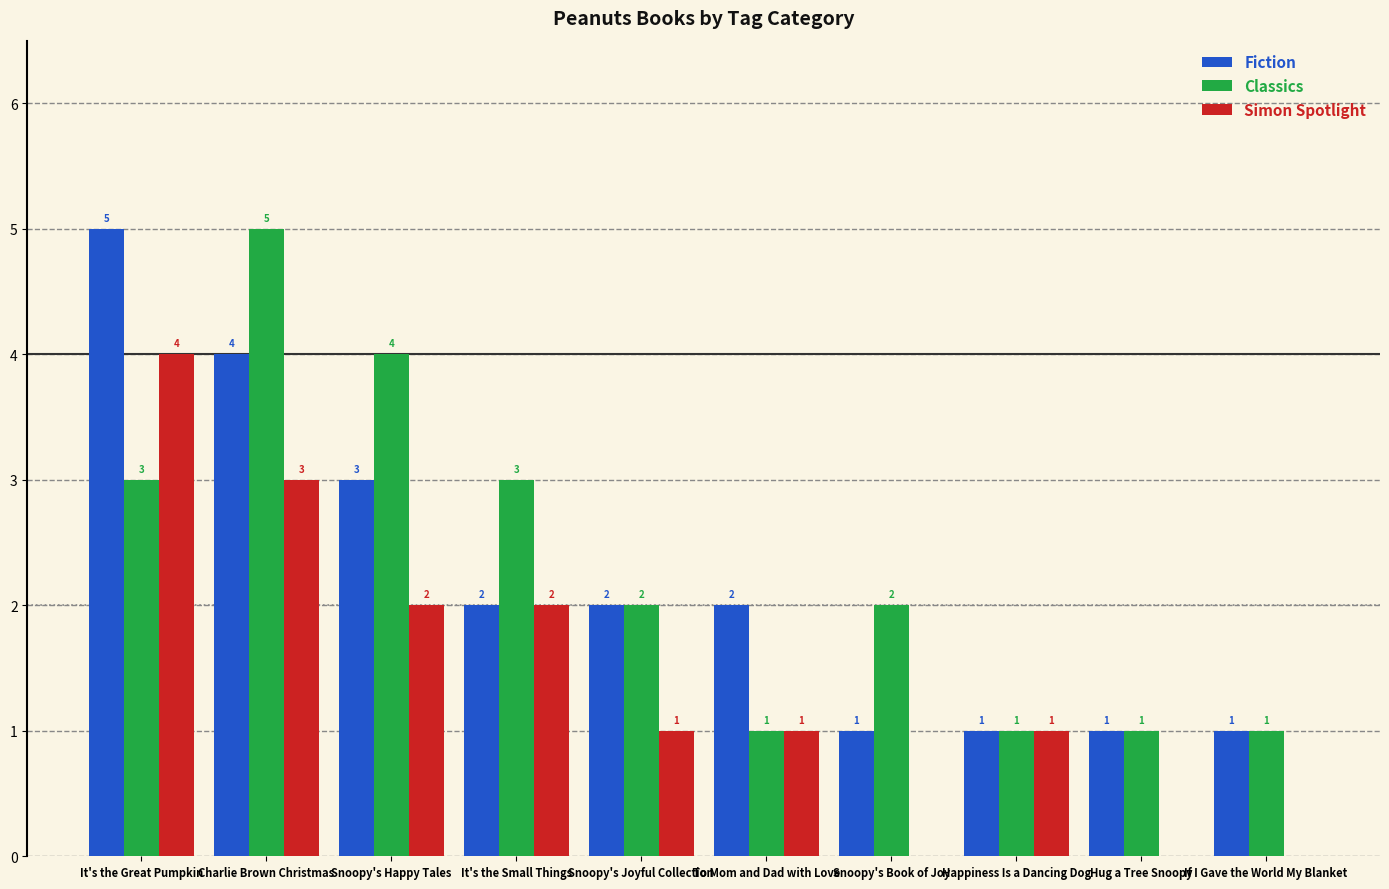

Which series has the largest total across all categories?

Classics